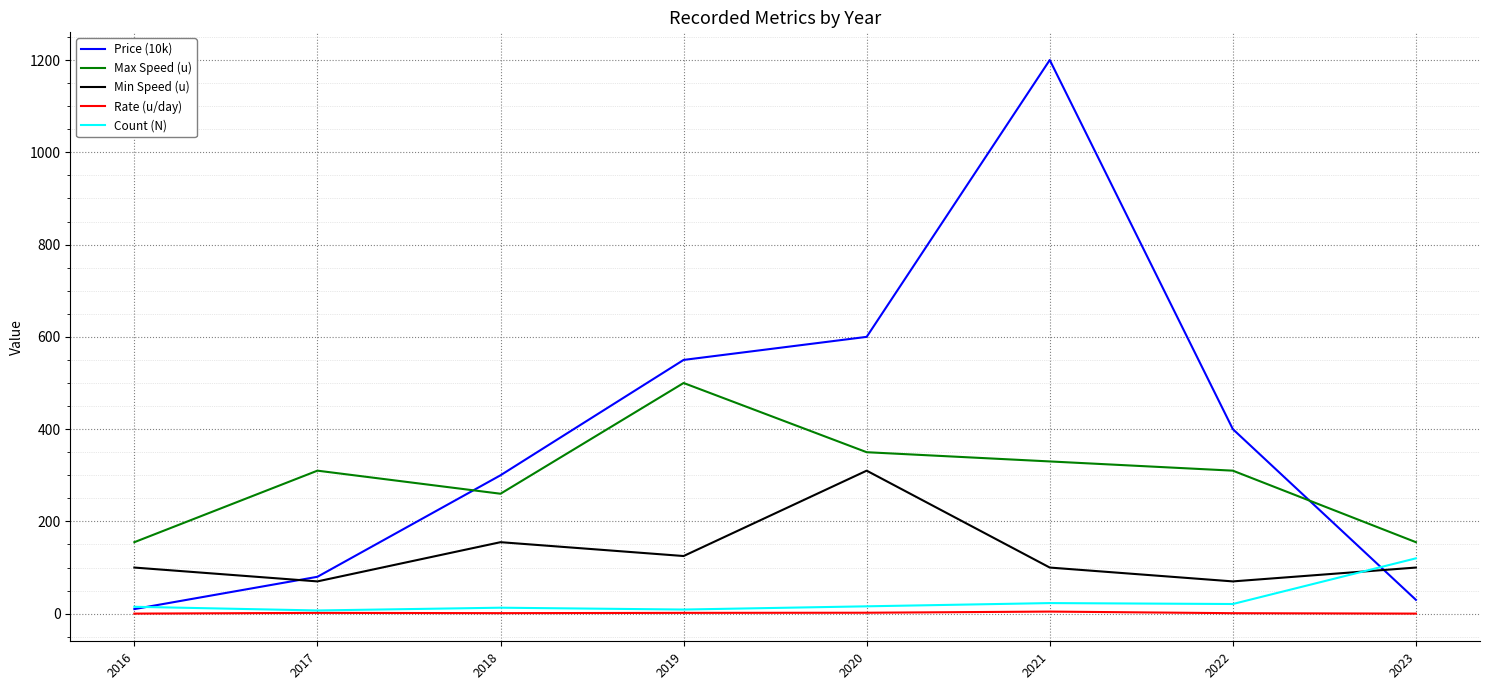

Is it true that Max Speed (u) equals 500.0 at 2019?

True